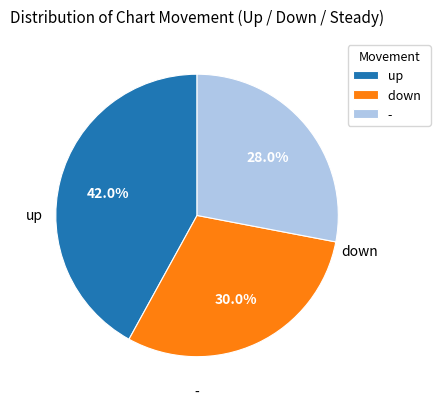

Which has a higher value, up or down?

up